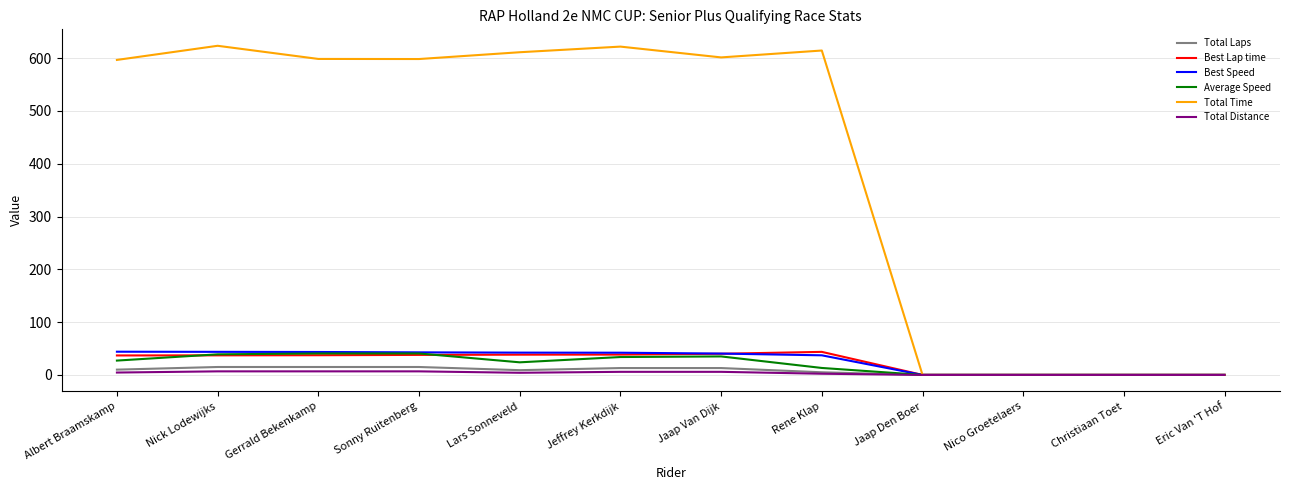

Does the chart have visible grid lines?

Yes